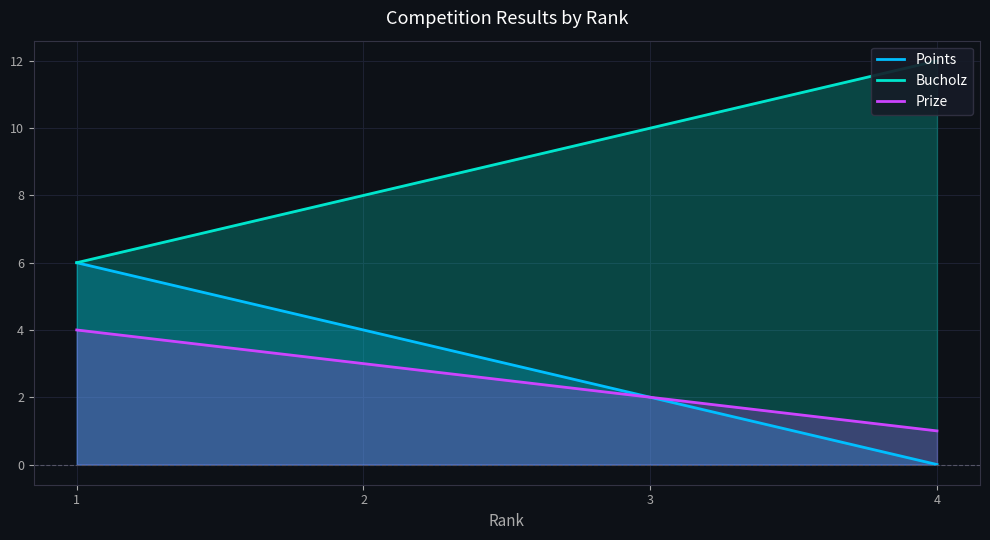

True or false: Points and Prize intersect in this chart.

False